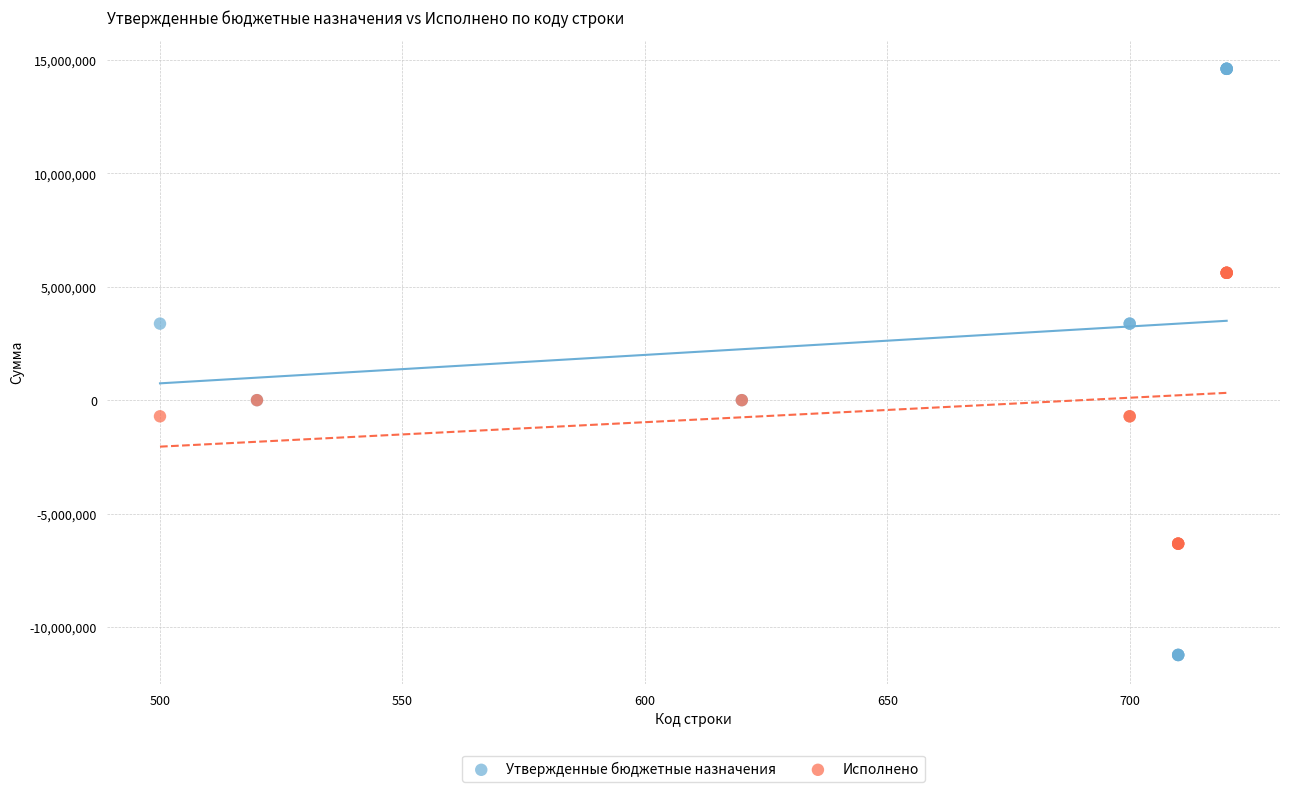

What is the X range (max minus min) for the scatter plot?

220.0